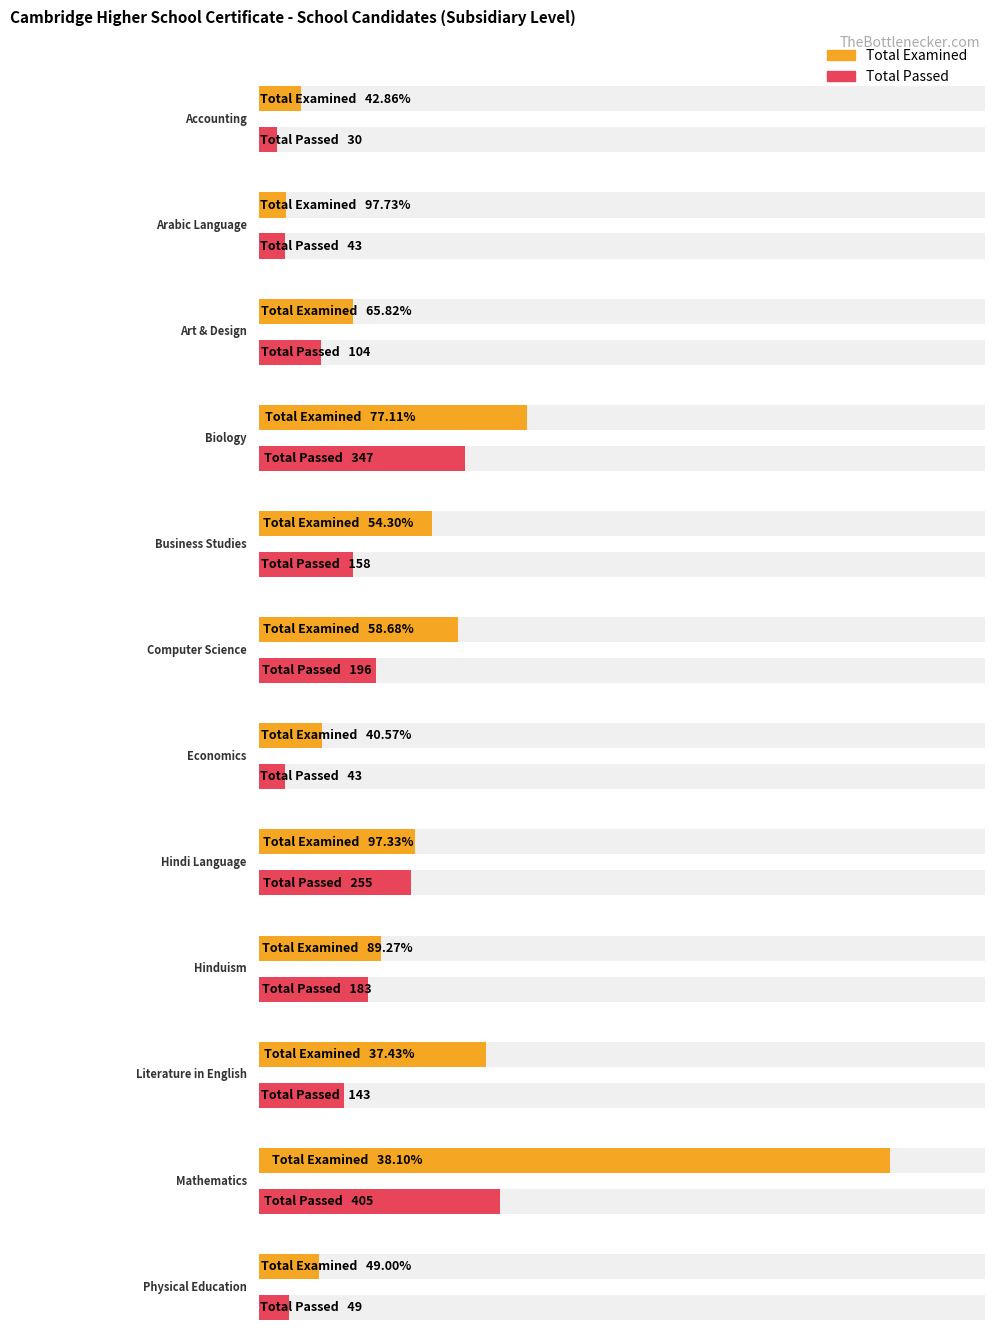

Which category has the highest value in the Total Examined series?

Mathematics